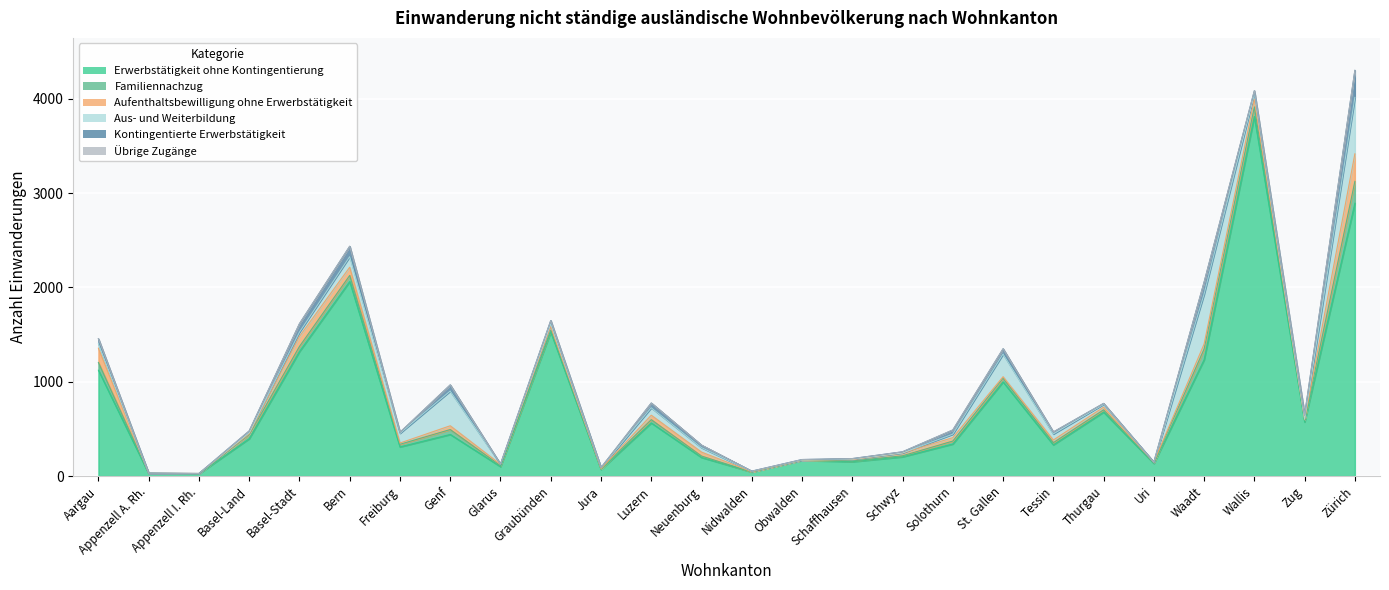

True or false: Übrige Zugänge and Kontingentierte Erwerbstätigkeit intersect in this chart.

False